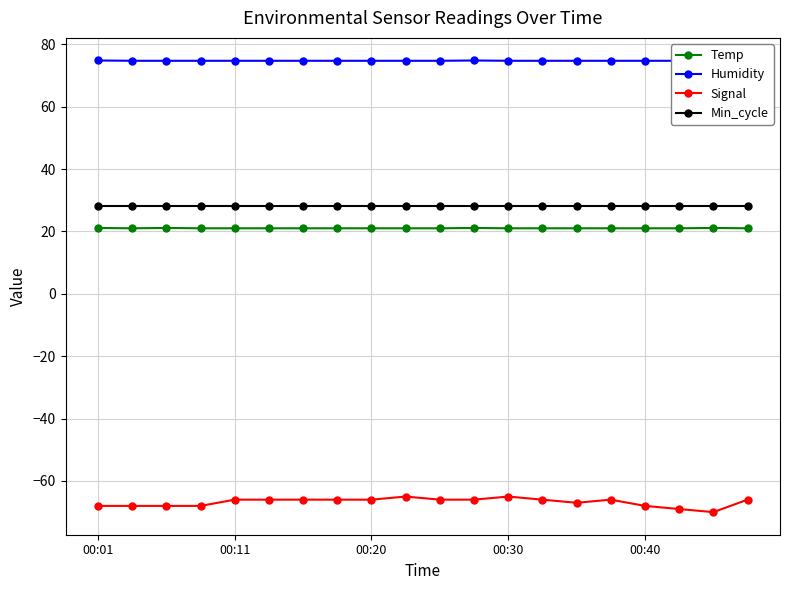

True or false: Humidity and Temp cross at least once.

False